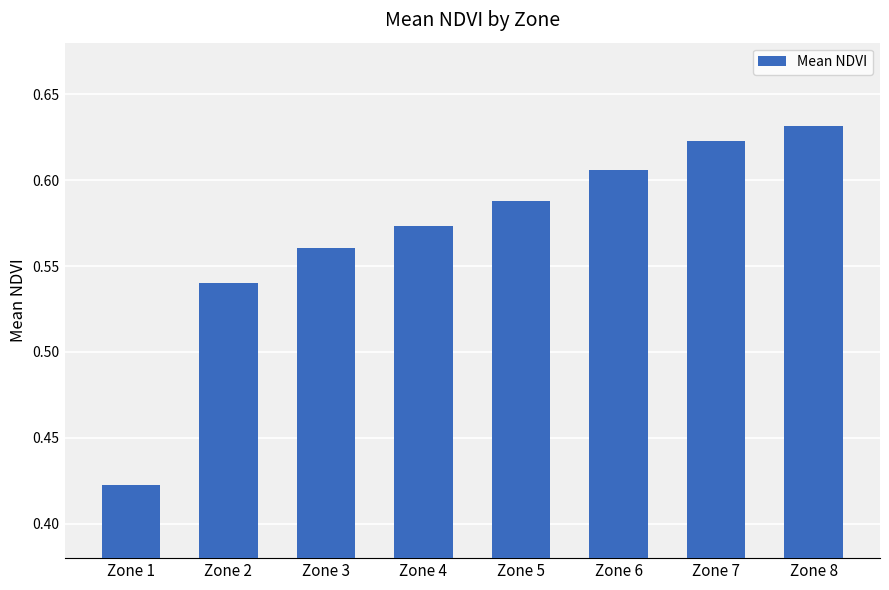

At which category does the chart reach its peak across all series?

Zone 8